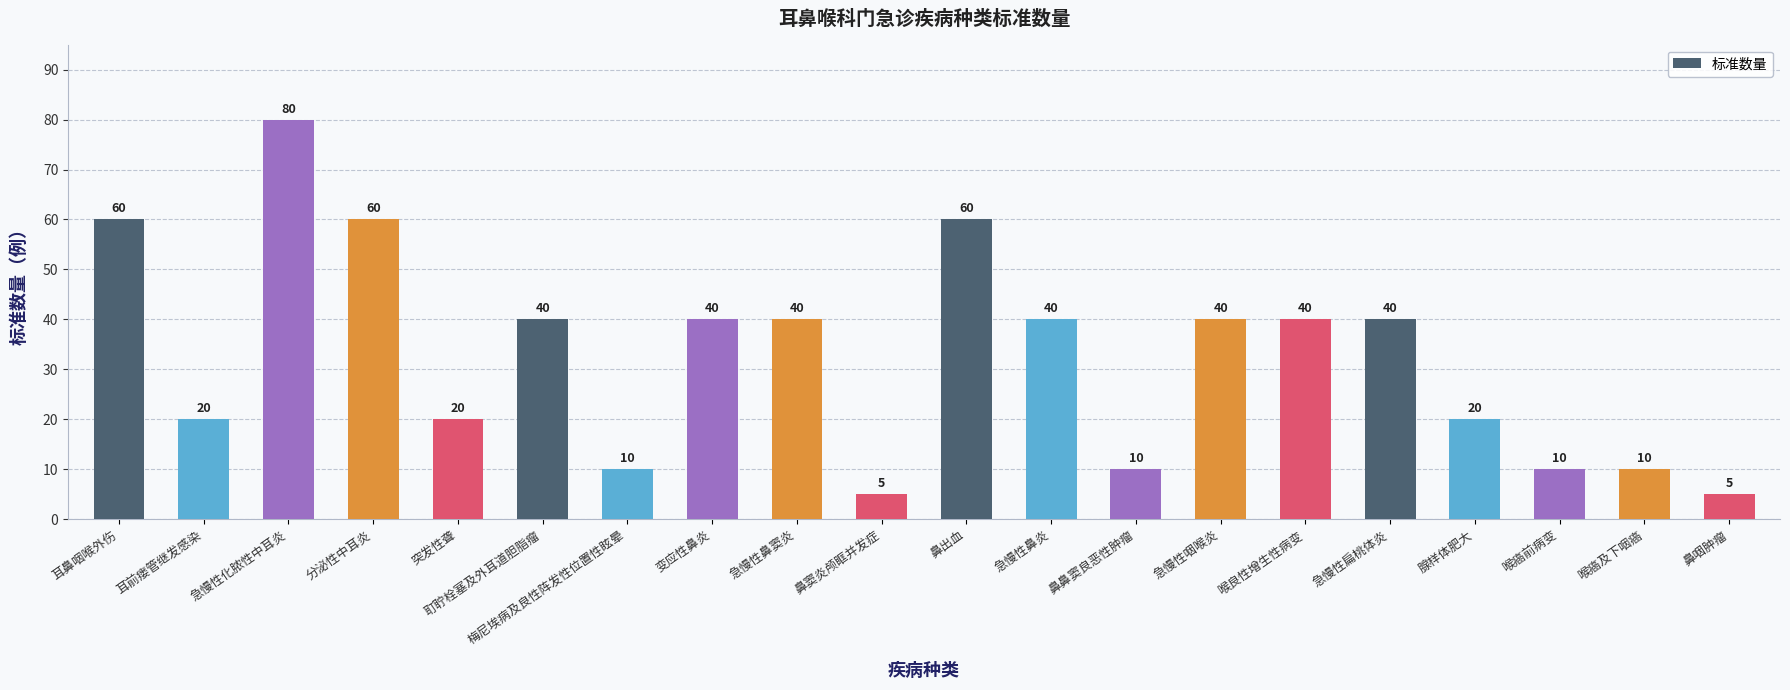

What is the label of the 18th bar from the right?

急慢性化脓性中耳炎